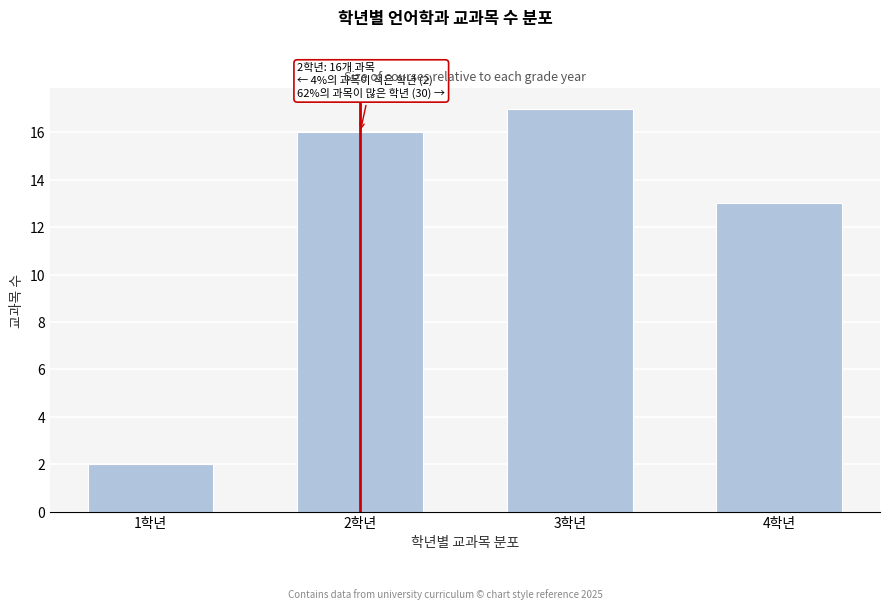

Reading left to right, list all the values displayed in this chart.

1학년=2	2학년=16	3학년=17	4학년=13